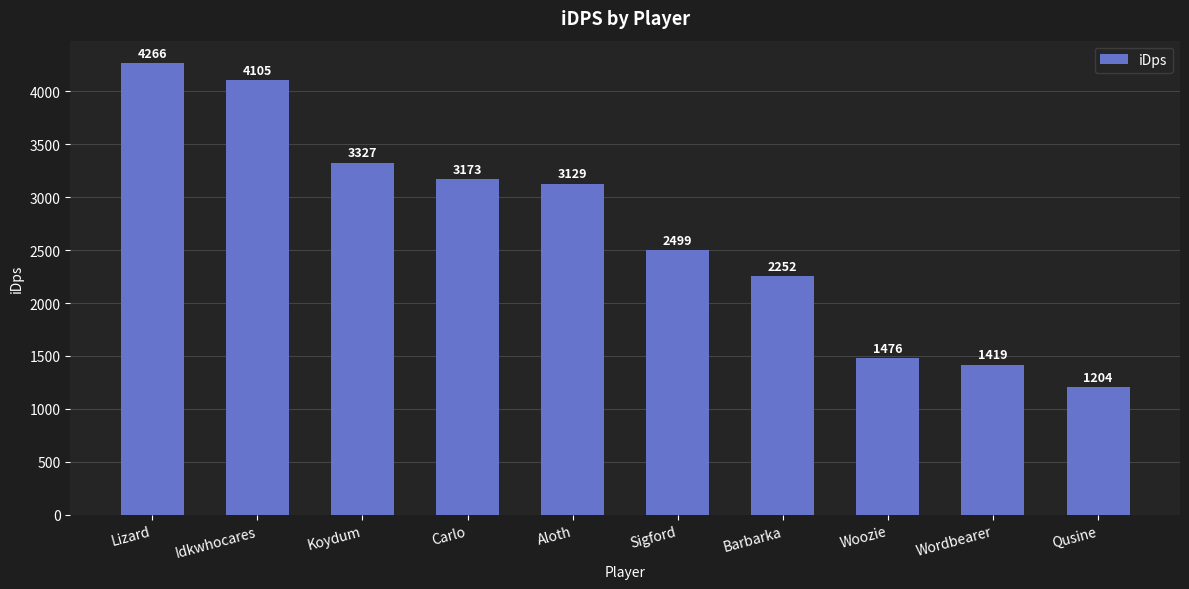

At which category does the chart reach its minimum across all series?

Qusine